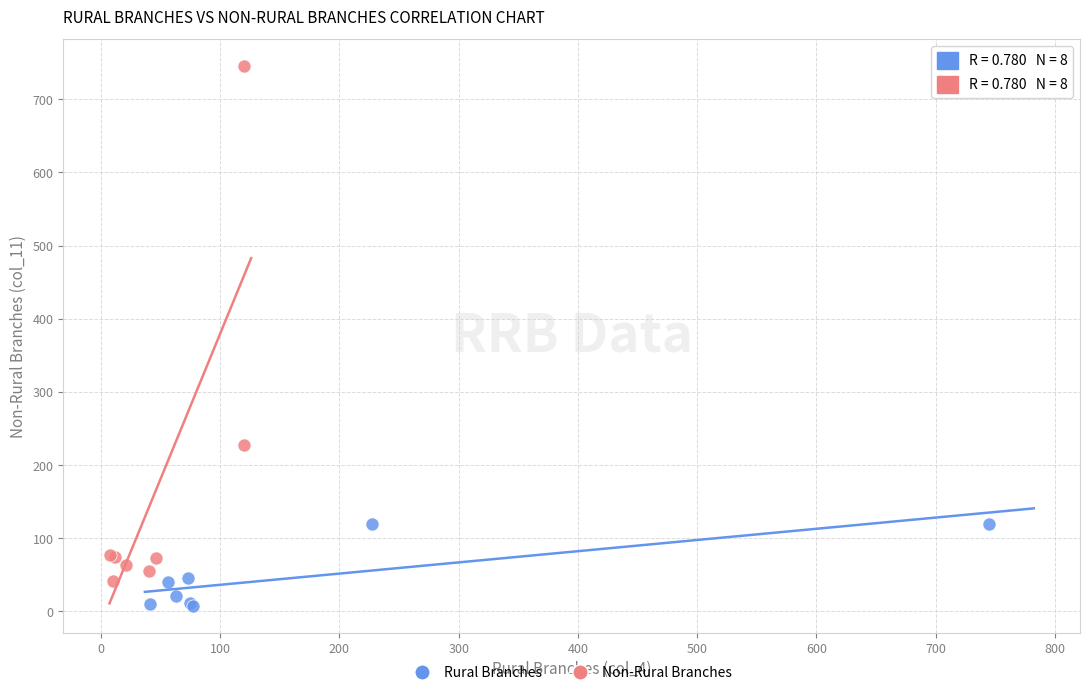

Which series reaches the maximum Y coordinate?

Non-Rural Branches